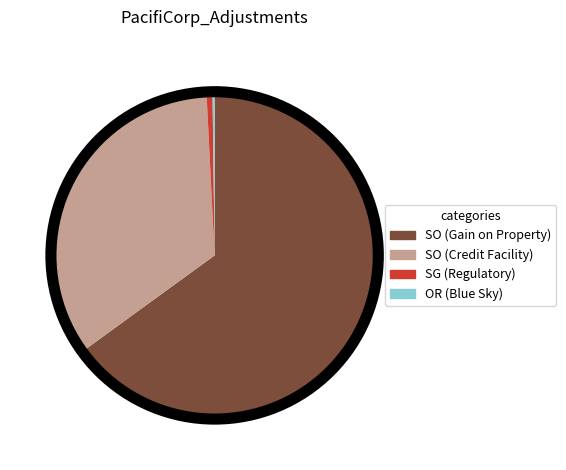

Is there a majority slice in this chart?

Yes